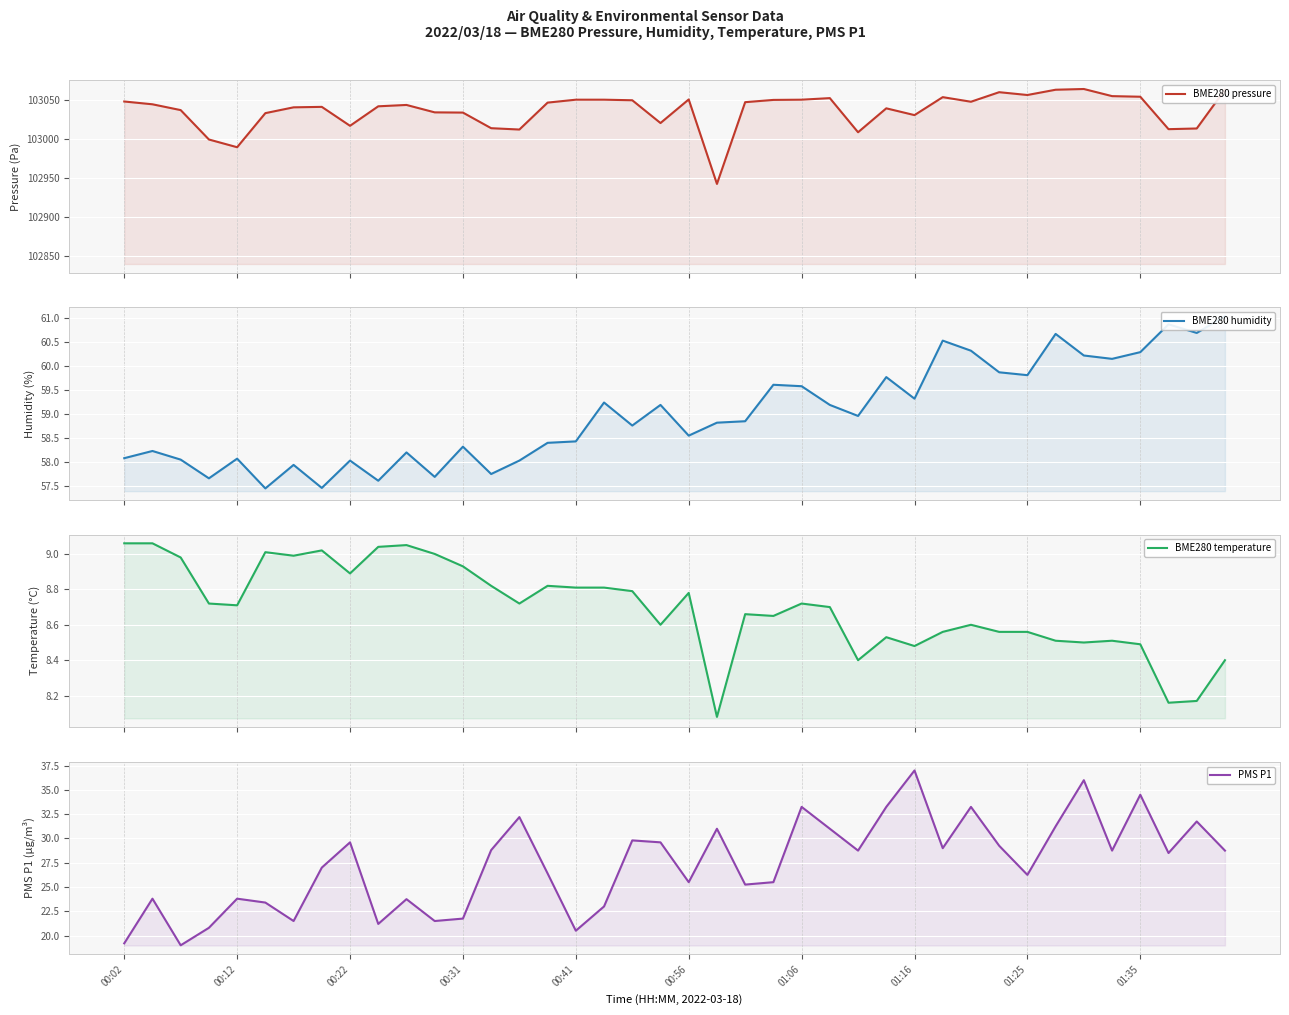

The value of BME280 temperature at 19 is 3.3. True or false?

False